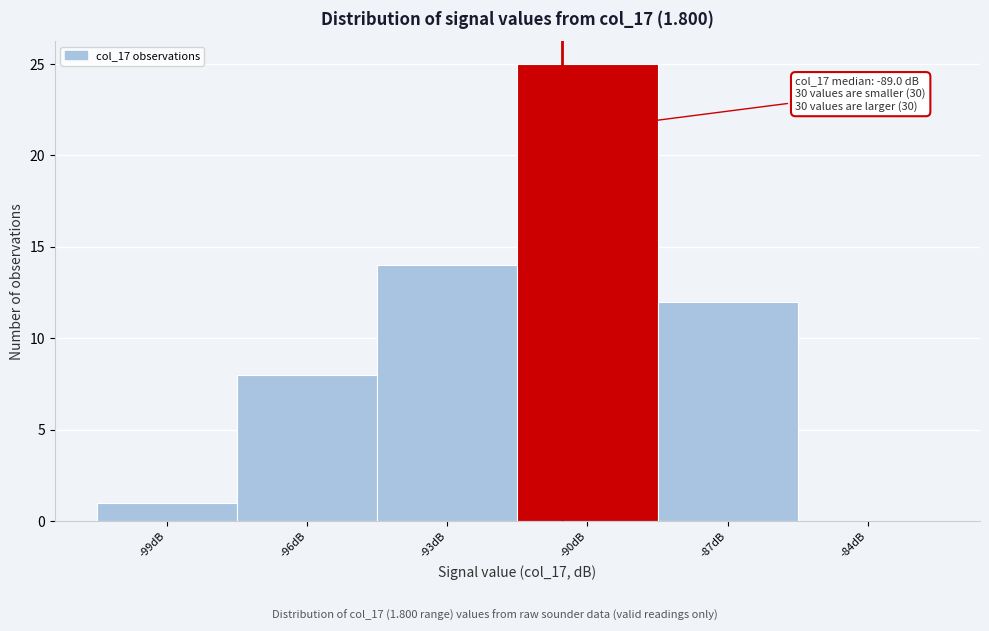

Reading left to right, transcribe all the data shown in this chart.

-99dB=1	-96dB=8	-93dB=14	-90dB=25	-87dB=12	-84dB=0